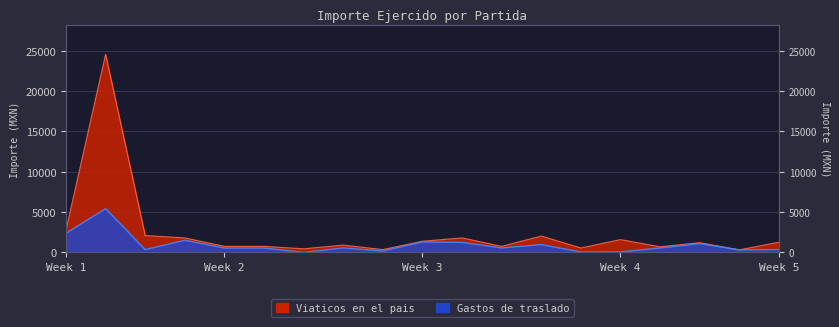

True or false: Viaticos en el pais and Gastos de traslado cross at least once.

False